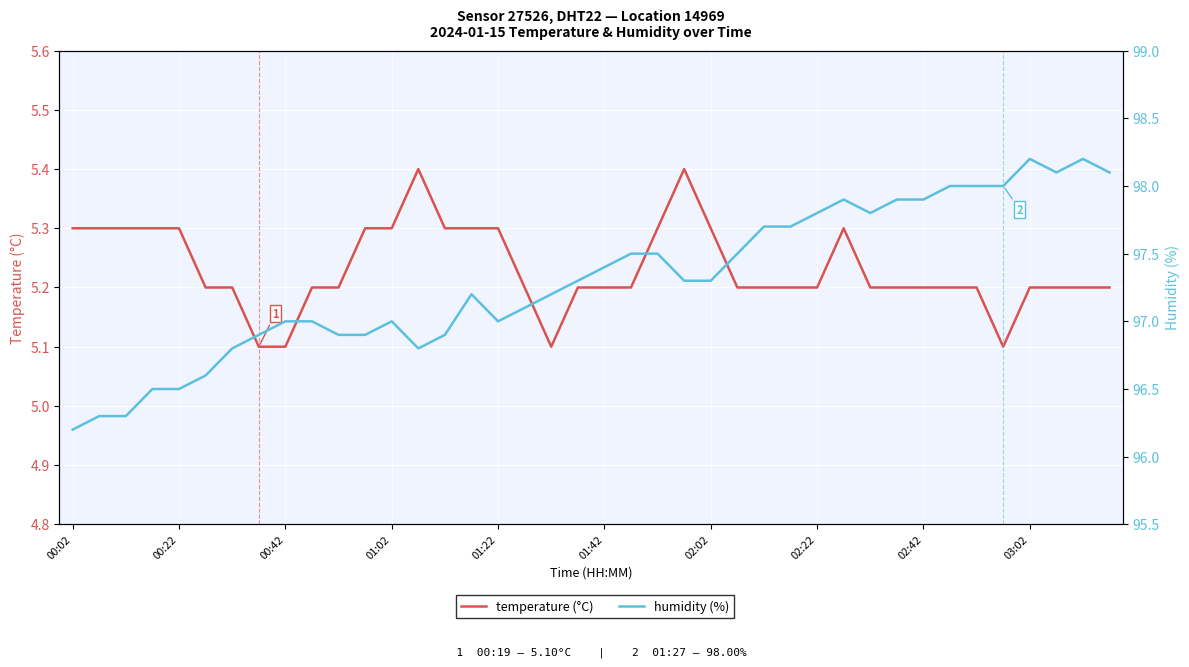

How many lines are shown in the chart?

2